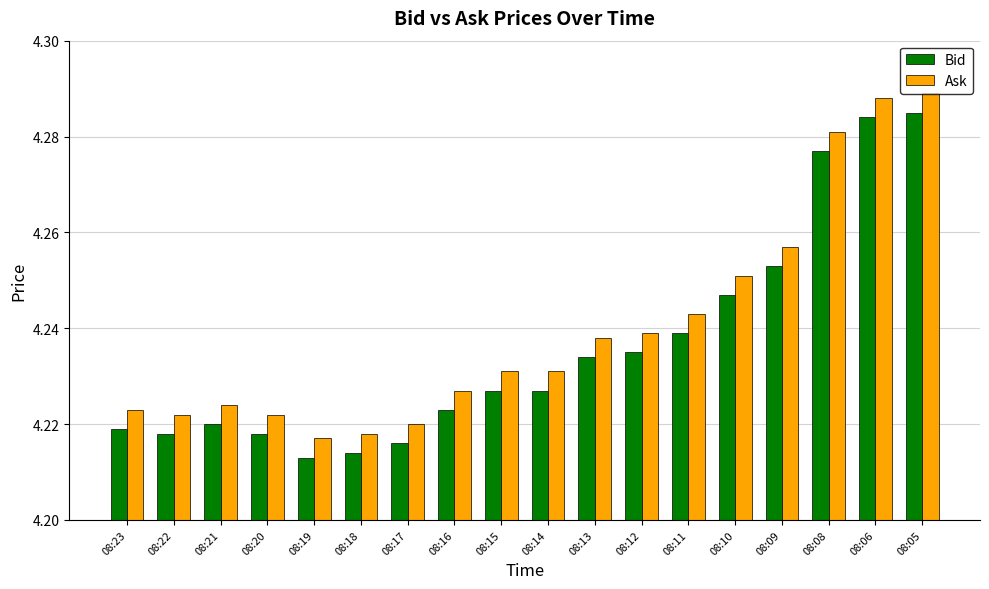

What are all the series names shown in the legend?

Bid, Ask